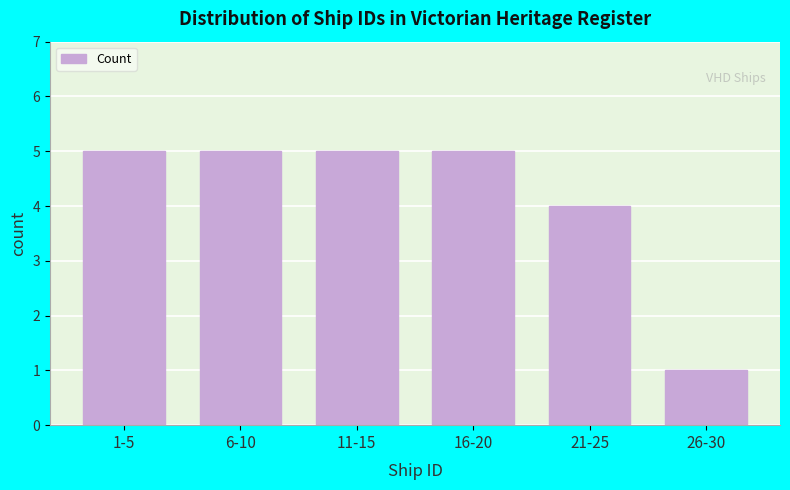

Reading left to right, extract all data points from this chart.

5	5	5	5	4	1